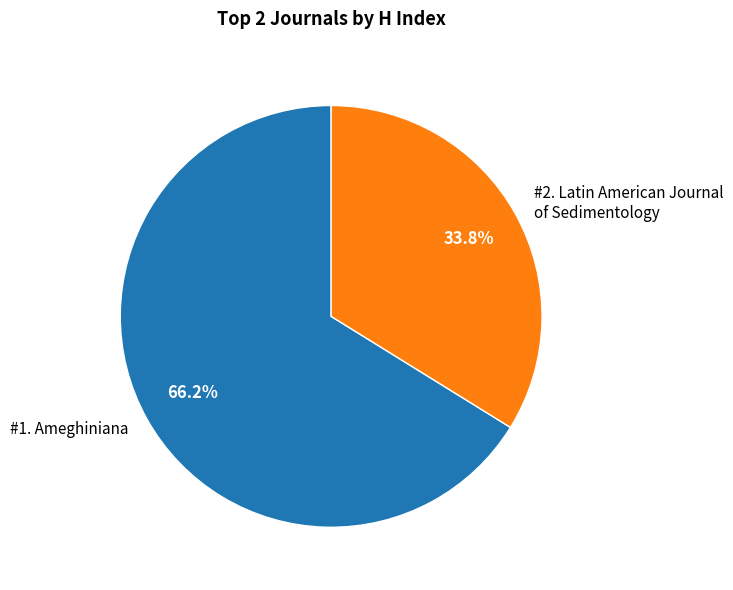

How many slices are in this pie chart?

2